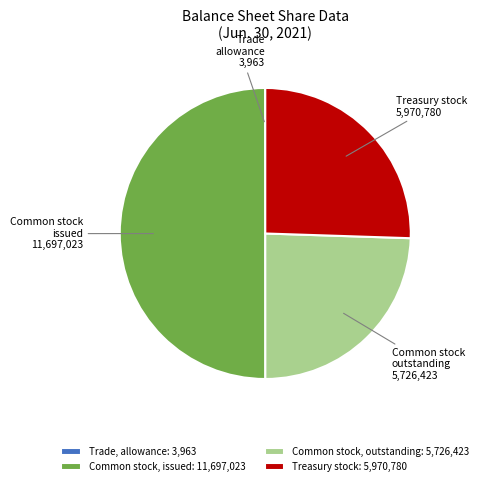

What is the ratio of the value at Common stock, outstanding: 5,726,423 to the value at Treasury stock: 5,970,780?

1.0